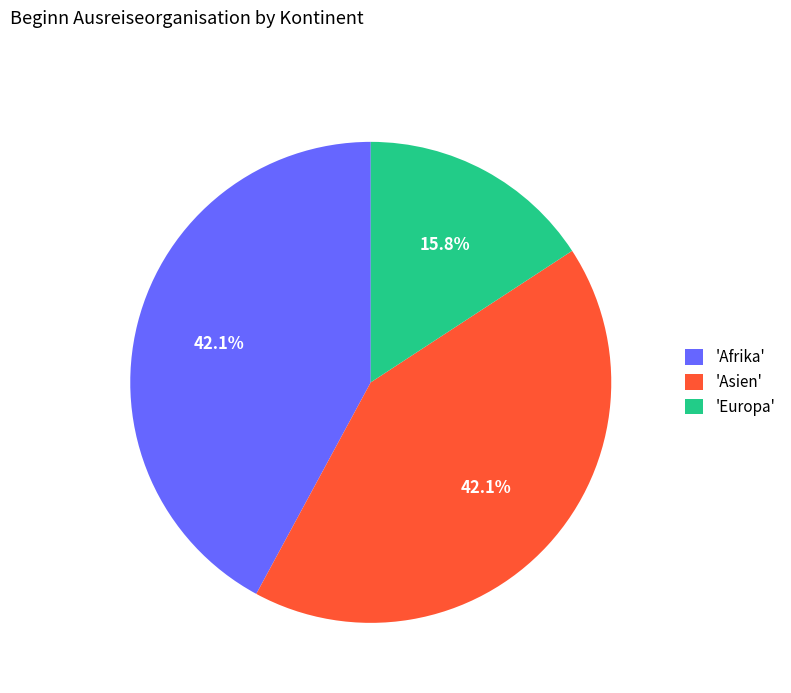

Do 'Afrika' and 'Europa' together represent more than half of the pie?

Yes